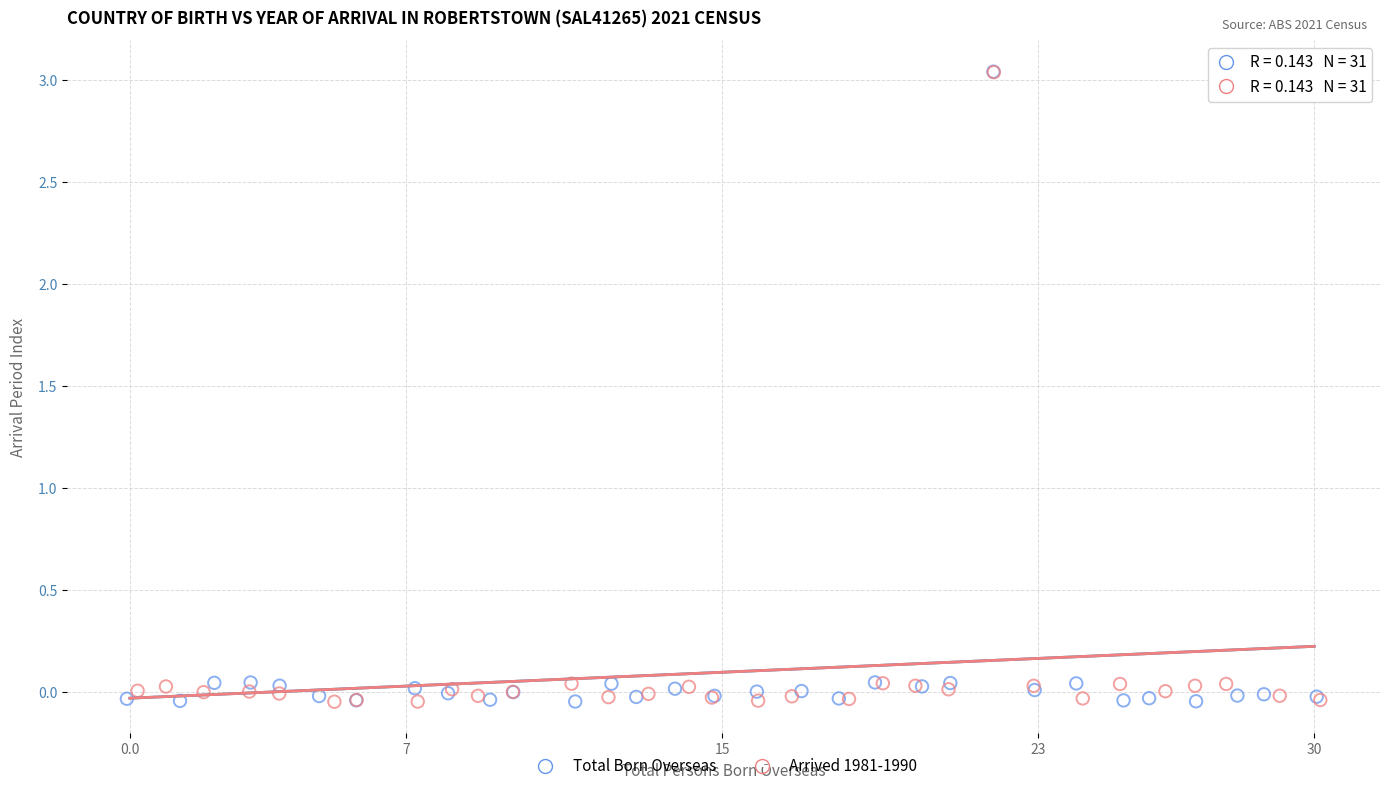

What are all the series names shown in the legend?

Total Born Overseas, Arrived 1981-1990